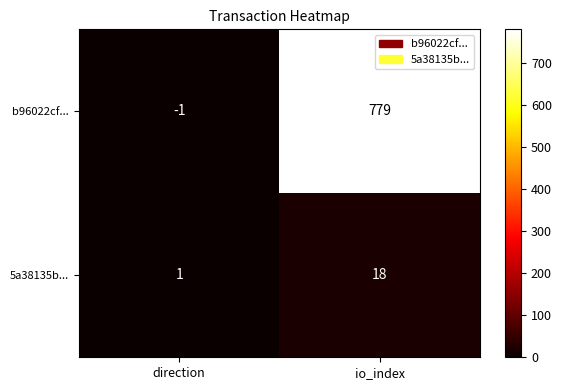

List the labels in order of 5a38135b... value, largest first.

io_index, direction